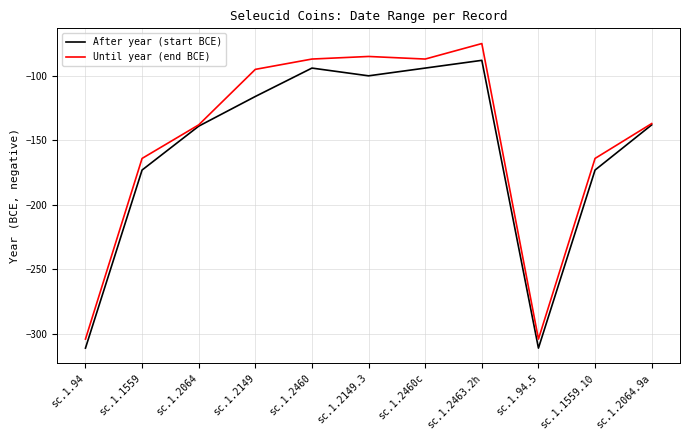

How many lines are shown in the chart?

2